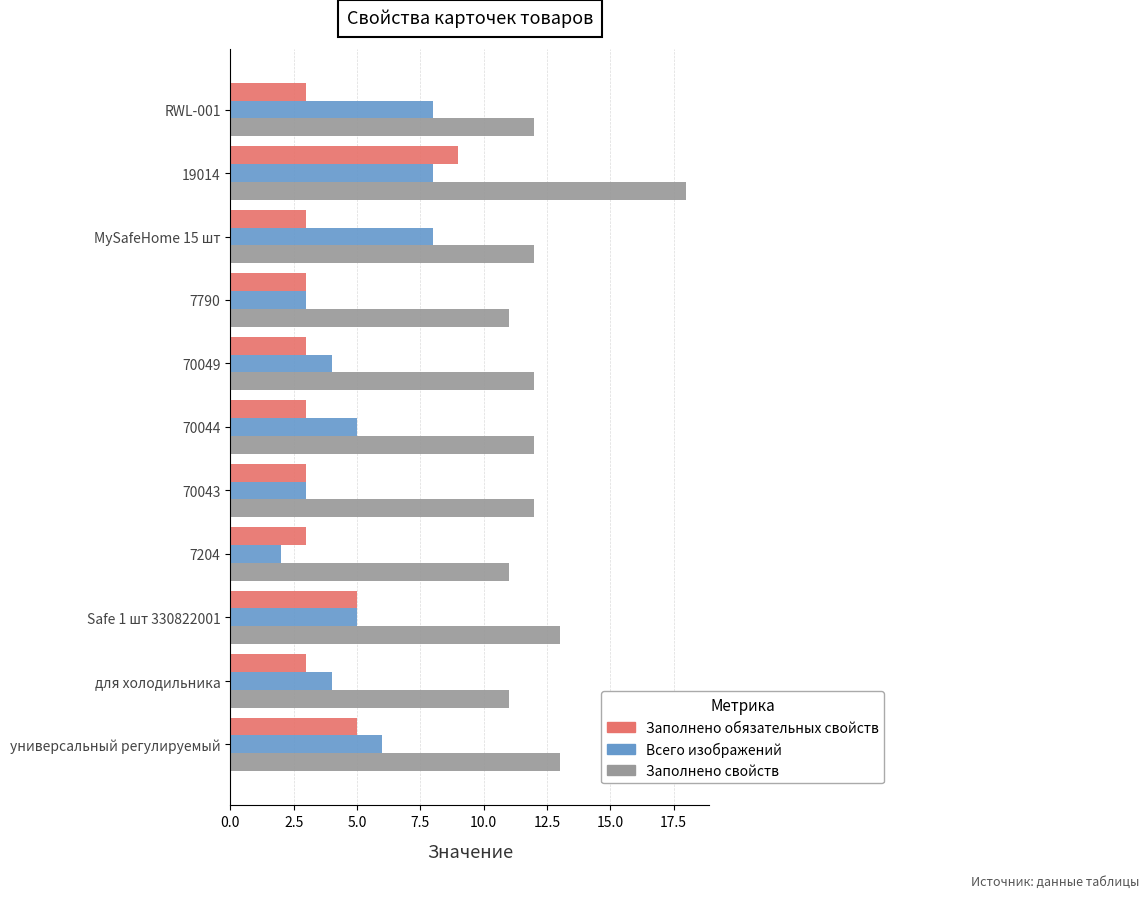

At how many categories does at least one series exceed 9?

11